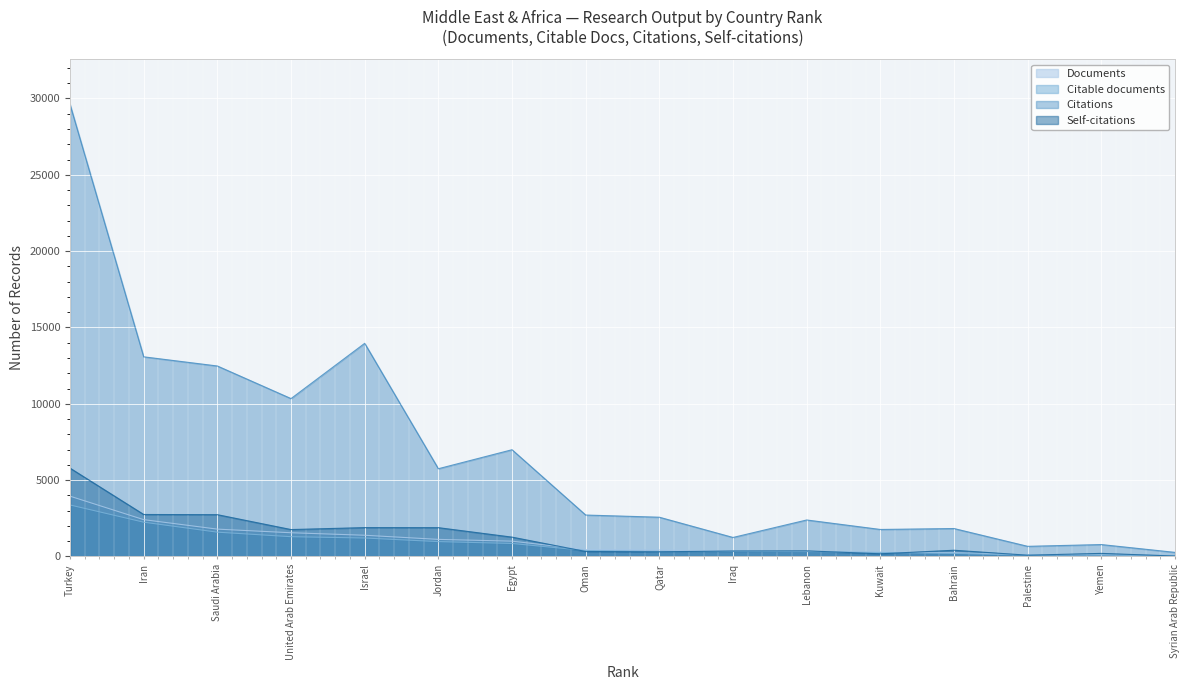

What is the greatest value displayed?

29606